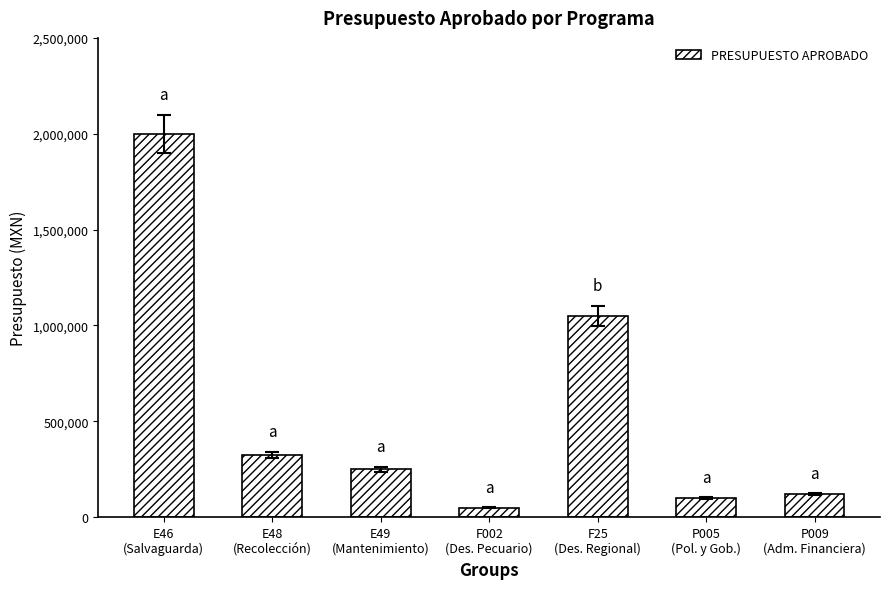

Reading left to right, what are all the values shown in this chart?

E46
(Salvaguarda)=2000000	E48
(Recolección)=325000	E49
(Mantenimiento)=250000	F002
(Des. Pecuario)=50000	F25
(Des. Regional)=1050000	P005
(Pol. y Gob.)=100000	P009
(Adm. Financiera)=120000